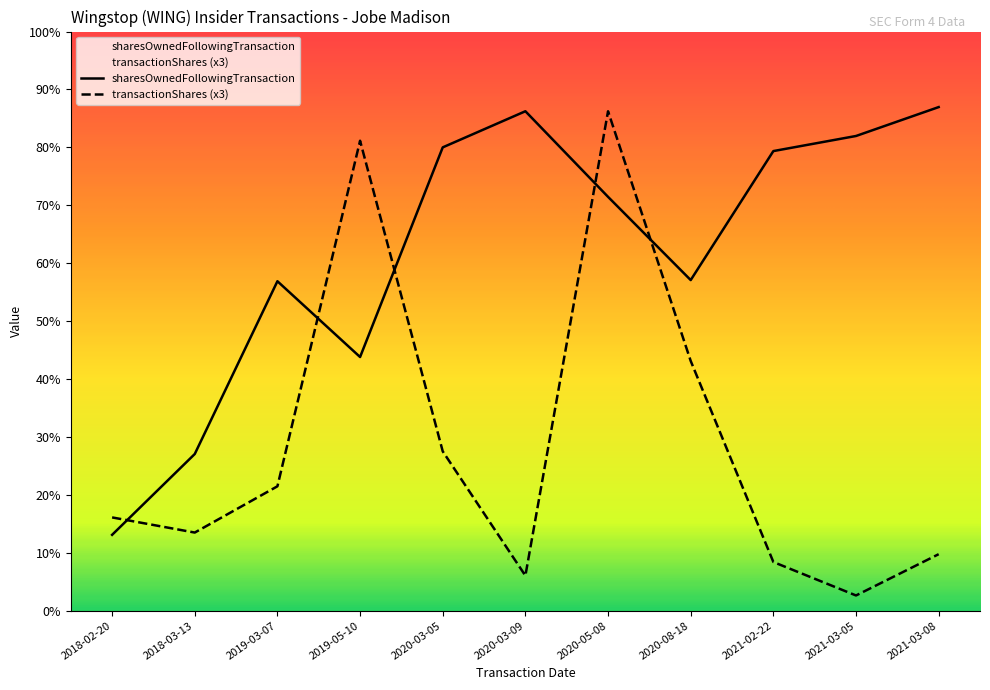

Is this an area chart (filled region under the line)?

No